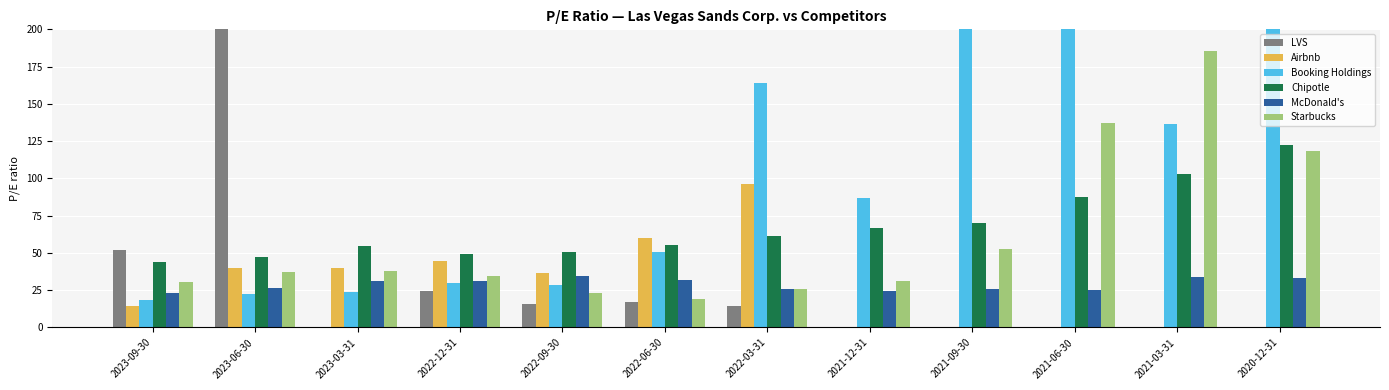

What is the maximum value shown in the chart?

200.0